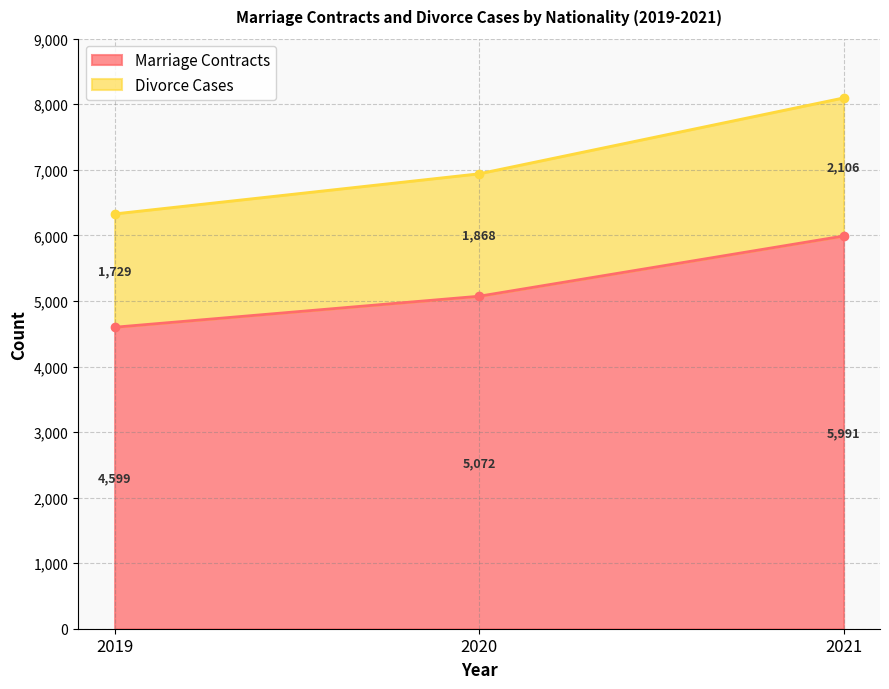

What is the value of the Marriage Contracts point at the 3rd from the left?

5991